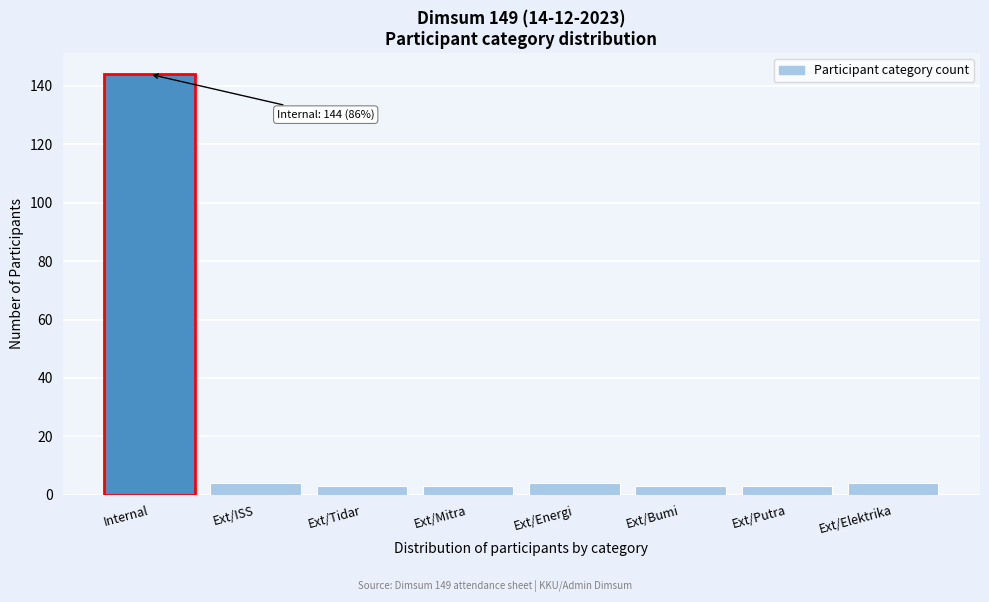

Reading left to right, what are all the values shown in this chart?

Internal=144	Ext/ISS=4	Ext/Tidar=3	Ext/Mitra=3	Ext/Energi=4	Ext/Bumi=3	Ext/Putra=3	Ext/Elektrika=4